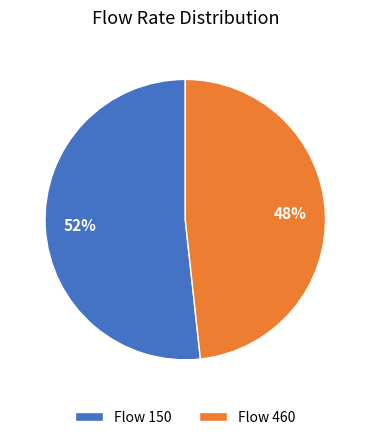

The Flow 460 slice represents 48% of the pie. True or false?

True